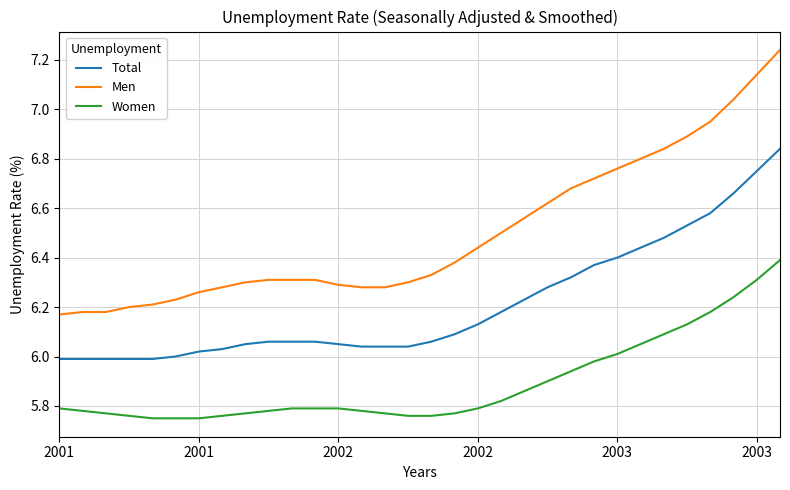

Which series has the widest spread of values?

Men